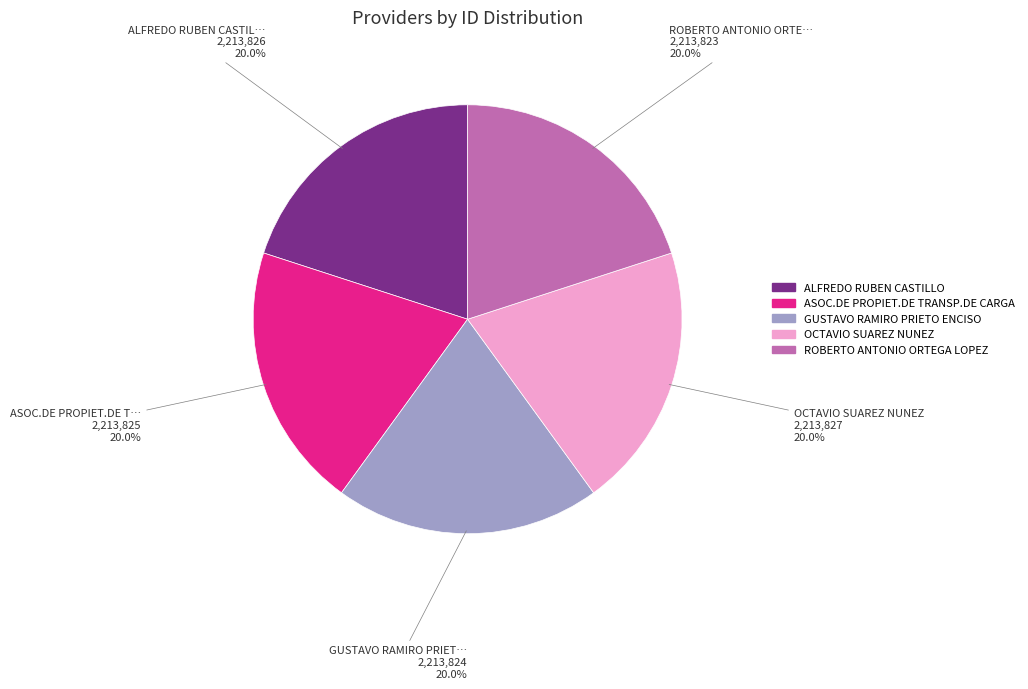

Do ALFREDO RUBEN CASTILLO and ASOC.DE PROPIET.DE TRANSP.DE CARGA together represent more than half of the pie?

No